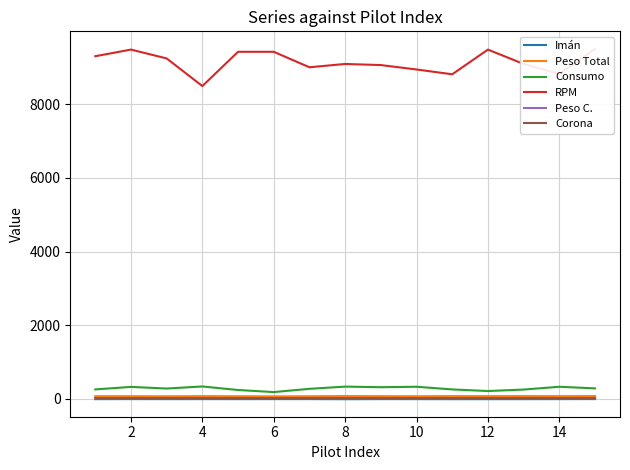

The value of RPM at 2 is 9480.0. True or false?

True